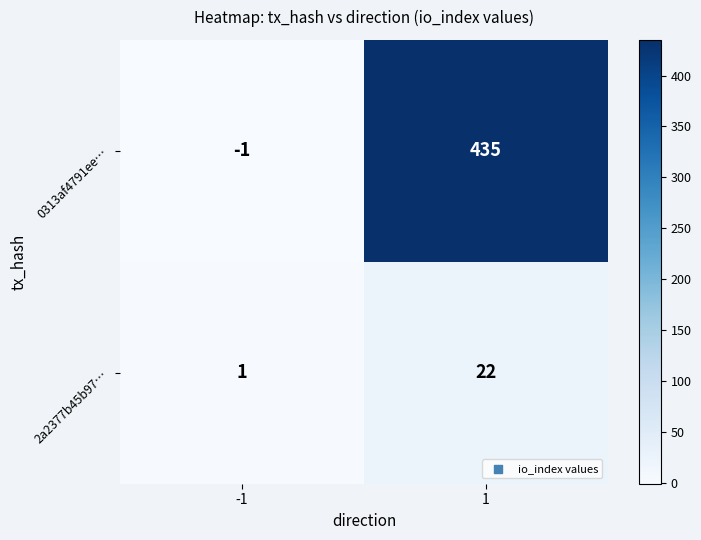

What is the maximum value shown in the chart?

435